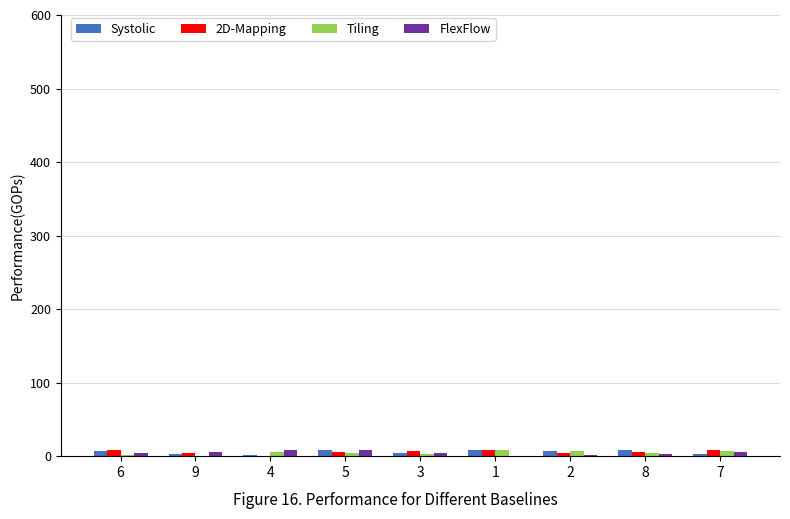

Is it true that 2D-Mapping equals 8 at 6?

True